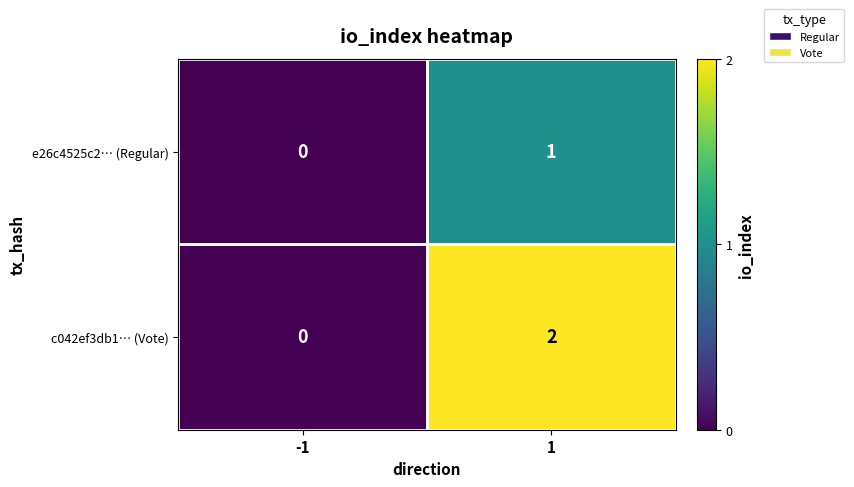

What is the greatest value displayed?

2